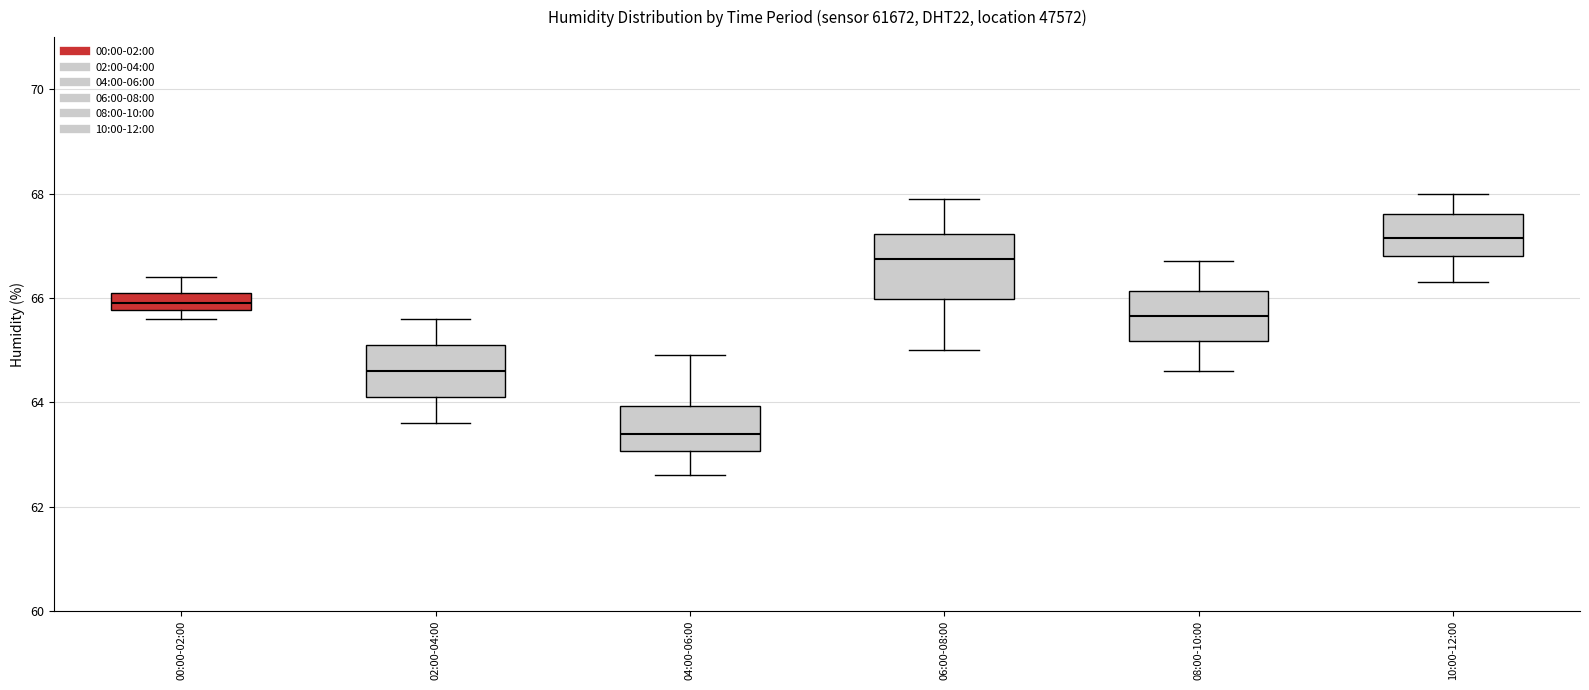

Reading left to right, transcribe this box plot: for each box, give where its median line is, the range the box spans, and where its two whiskers end, as read against the y-axis. The values are not printed on the chart, so give them approximately, as read against the axis.

00:00-02:00: median 66.0, box 65.8 to 66.2, whiskers 65.6 to 66.4
02:00-04:00: median 64.6, box 64.2 to 65.2, whiskers 63.6 to 65.6
04:00-06:00: median 63.4, box 63.0 to 64.0, whiskers 62.6 to 65.0
06:00-08:00: median 66.8, box 66.0 to 67.2, whiskers 65.0 to 68.0
08:00-10:00: median 65.6, box 65.2 to 66.2, whiskers 64.6 to 66.8
10:00-12:00: median 67.2, box 66.8 to 67.6, whiskers 66.4 to 68.0